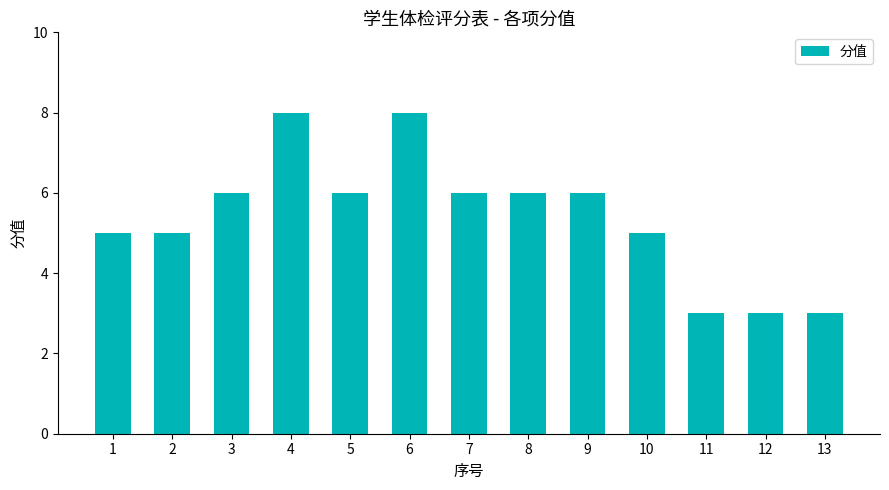

What is the approximate value at 9?

6